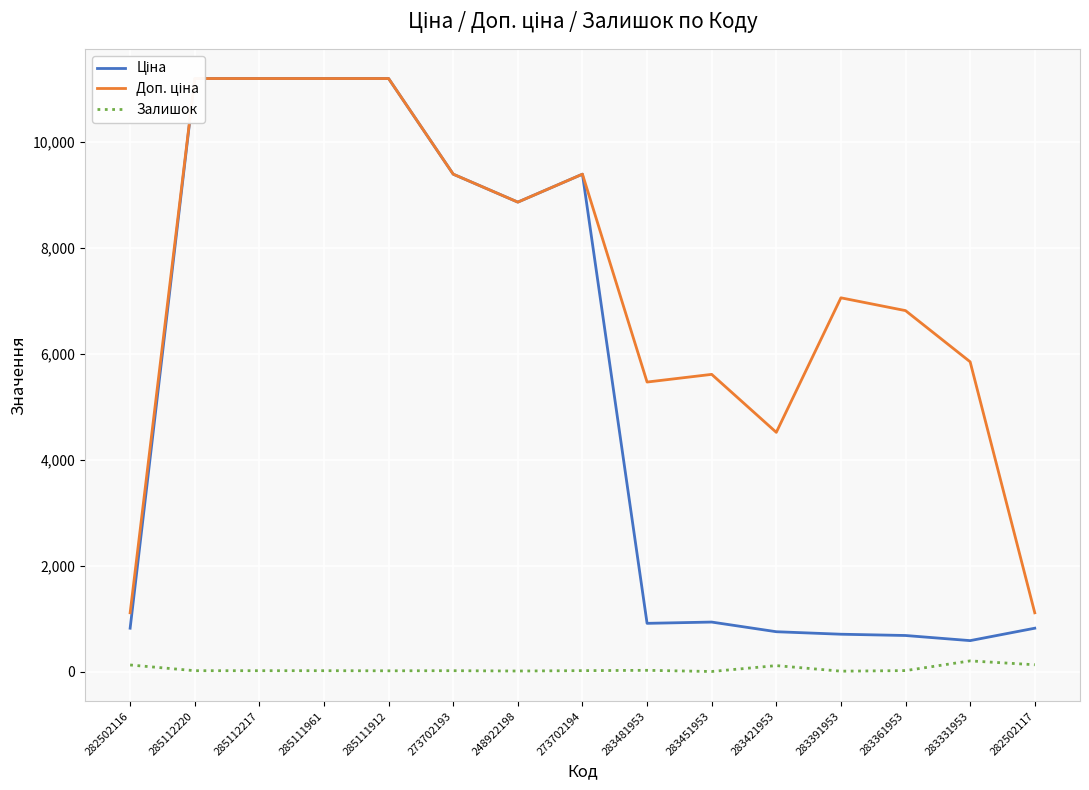

At which label does Ціна first exceed 934?

285112220